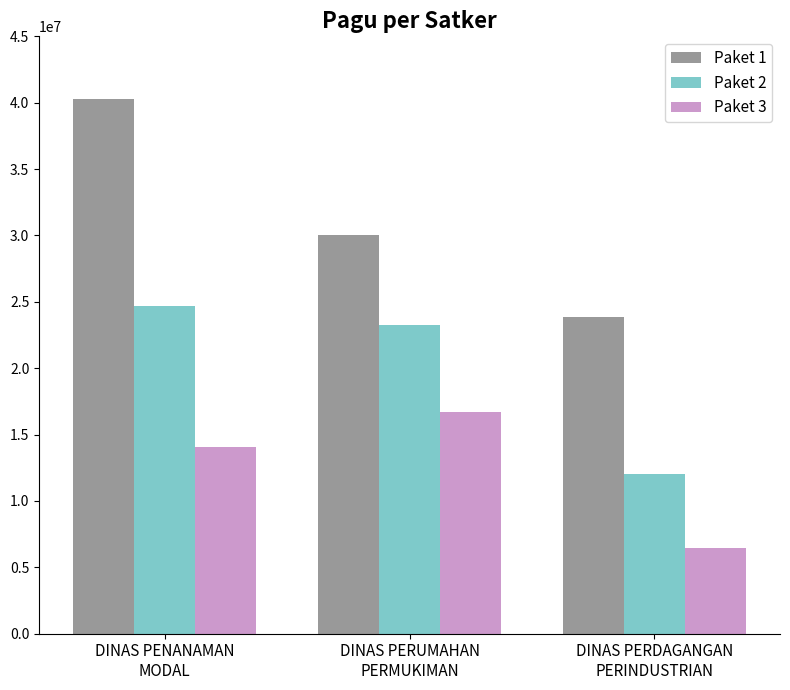

List the labels in order of Paket 3 value, smallest first.

DINAS PERDAGANGAN
PERINDUSTRIAN, DINAS PENANAMAN
MODAL, DINAS PERUMAHAN
PERMUKIMAN